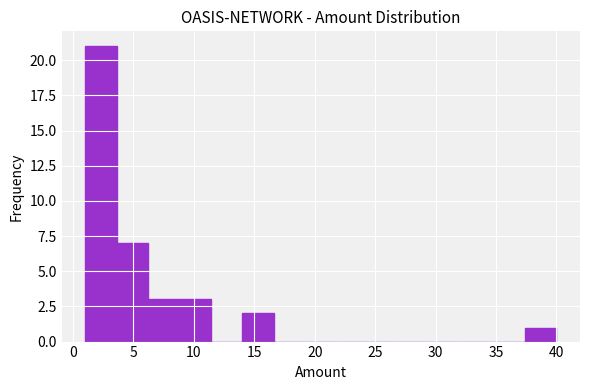

What is the height of the bar covering 37.4 to 40.0 on the x-axis? Neither the bar edges nor the heights are printed on the chart, so give them approximately, as read against the axes.

1